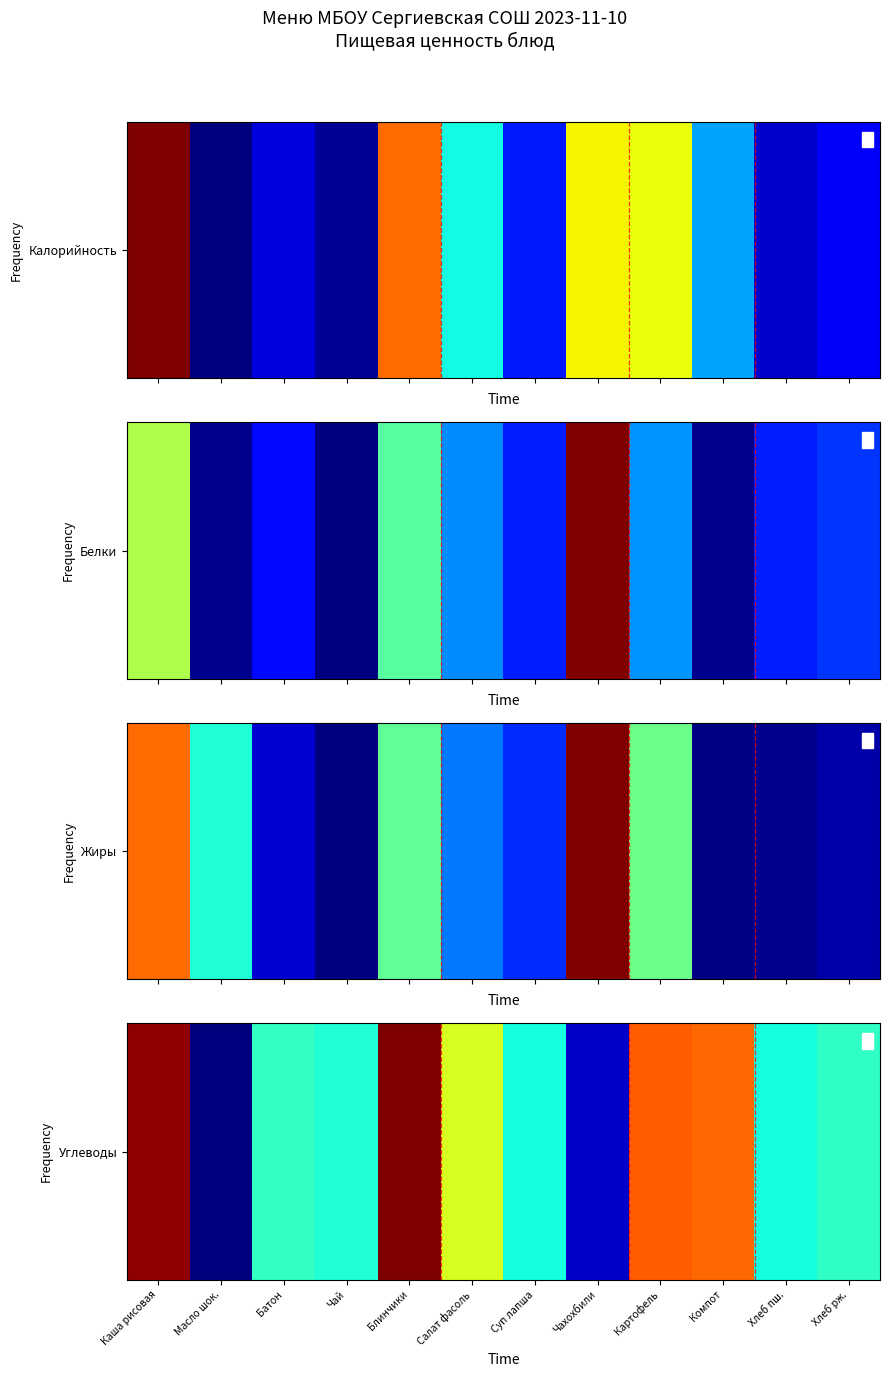

Reading left to right, transcribe all the data shown in this chart.

Каша рисовая=35.4	Масло шок.=1.9	Батон=15.9	Чай=15.2	Блинчики=36.0	Салат фасоль=22.7	Суп лапша=14.7	Чахохбили=4.1	Картофель=29.5	Компот=29.1	Хлеб пш.=14.8	Хлеб рж.=15.8